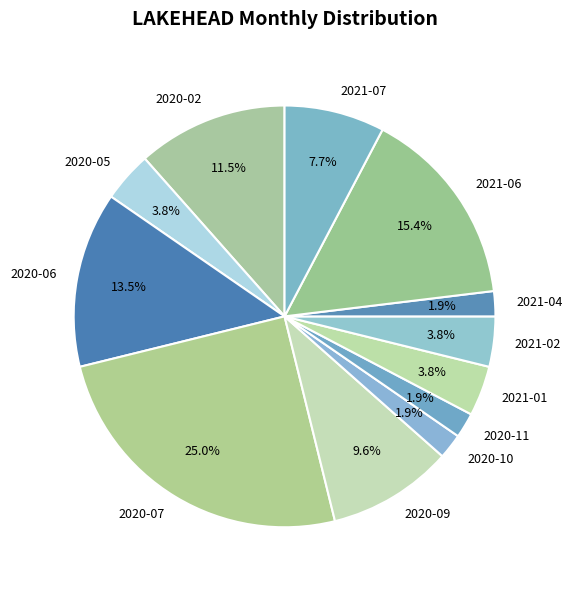

To the nearest percent, what is the difference between the 2020-05 and 2020-07 slice percentages?

21%